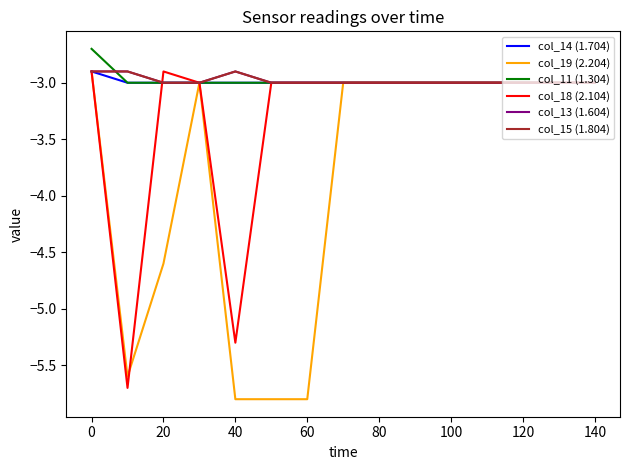

Does the chart have visible grid lines?

No